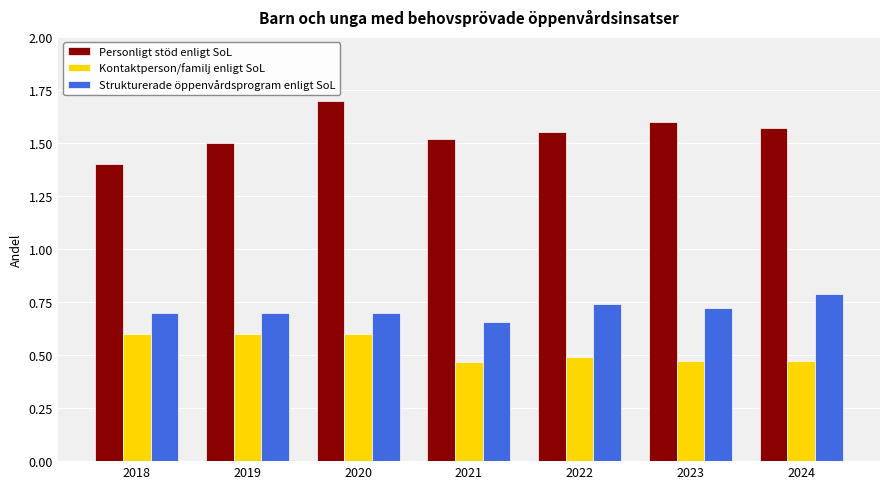

What is the maximum value for Personligt stöd enligt SoL?

1.7